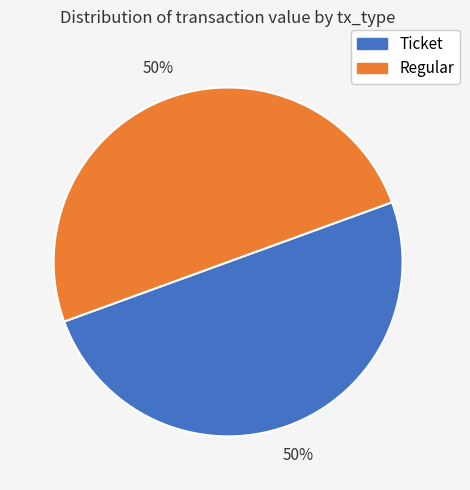

To the nearest percent, what is the average slice percentage?

50%